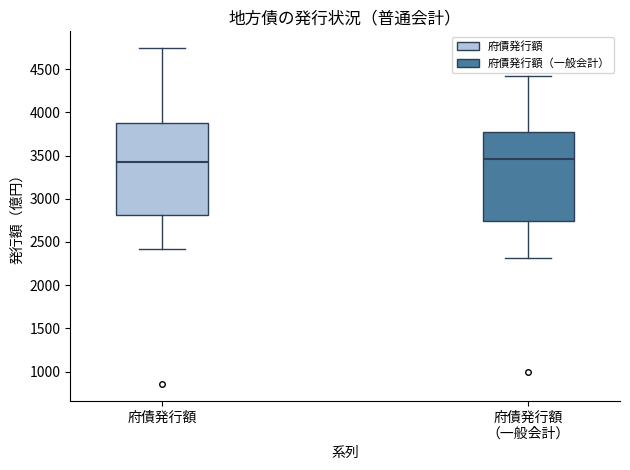

Reading left to right, read every box against the y-axis: the position of its median line, the range the box covers, and the ends of its whiskers. The values are not printed on the chart, so give them approximately, as read against the axis.

府債発行額: median 3450, box 2800 to 3850, whiskers 2400 to 4750
府債発行額 （一般会計）: median 3450, box 2750 to 3750, whiskers 2300 to 4400